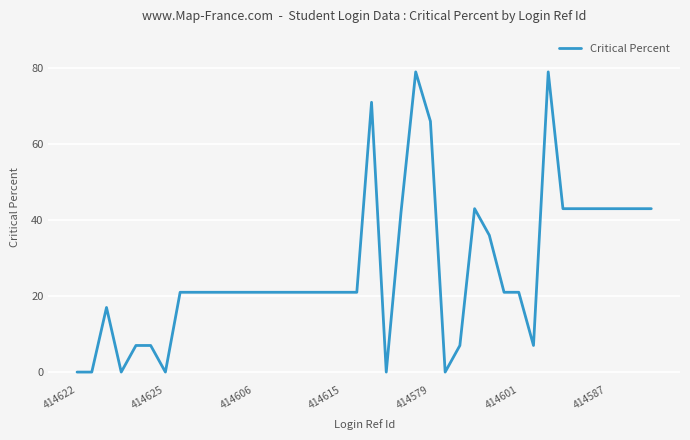

How many distinct data groups are displayed?

1